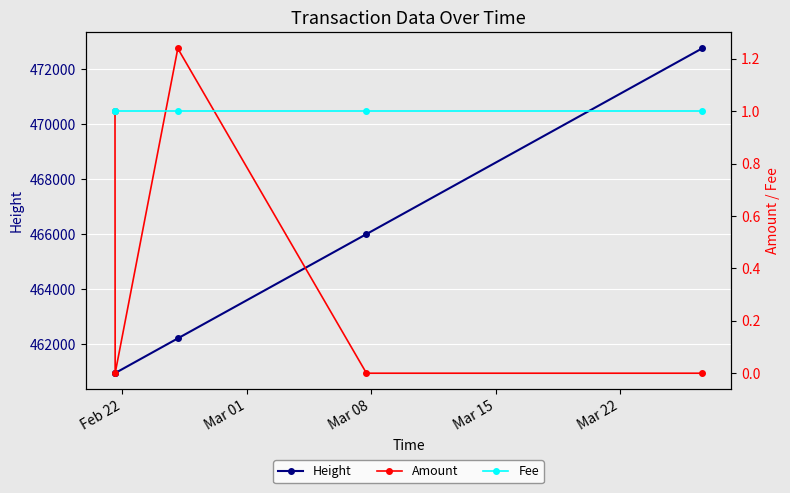

What is the value of the Height point at the 4th from the left?

466006